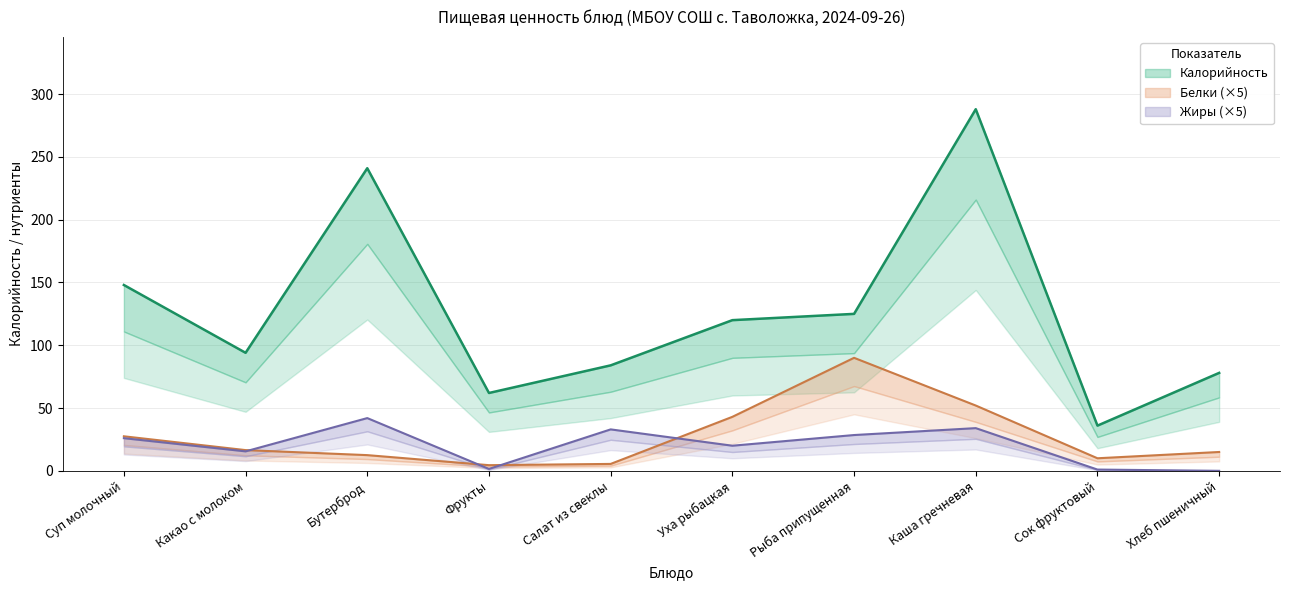

Reading left to right, list all the values displayed in this chart.

Калорийность: Суп молочный=148.0	Какао с молоком=94.0	Бутерброд=241.0	Фрукты=62.0	Салат из свеклы=84.0	Уха рыбацкая=120.0	Рыба припущенная=125.0	Каша гречневая=288.0	Сок фруктовый=36.0	Хлеб пшеничный=78.0
Белки: Суп молочный=27.5	Какао с молоком=16.5	Бутерброд=12.5	Фрукты=4.5	Салат из свеклы=5.5	Уха рыбацкая=43.0	Рыба припущенная=90.0	Каша гречневая=52.0	Сок фруктовый=10.0	Хлеб пшеничный=15.0
Жиры: Суп молочный=26.0	Какао с молоком=15.5	Бутерброд=42.0	Фрукты=1.5	Салат из свеклы=33.0	Уха рыбацкая=20.0	Рыба припущенная=28.5	Каша гречневая=34.0	Сок фруктовый=1.0	Хлеб пшеничный=0.0